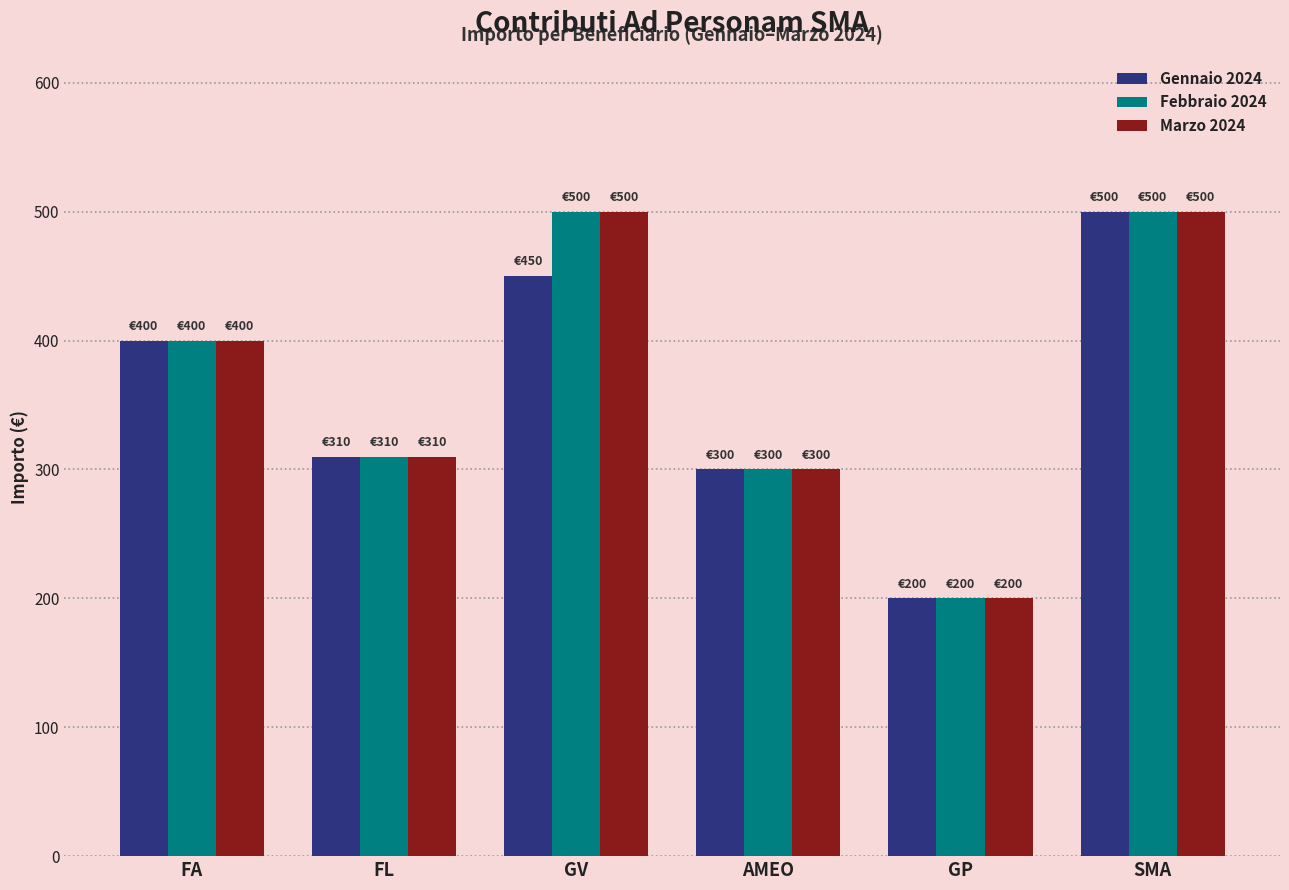

Where is Marzo 2024 nearest to the value 350?

FL